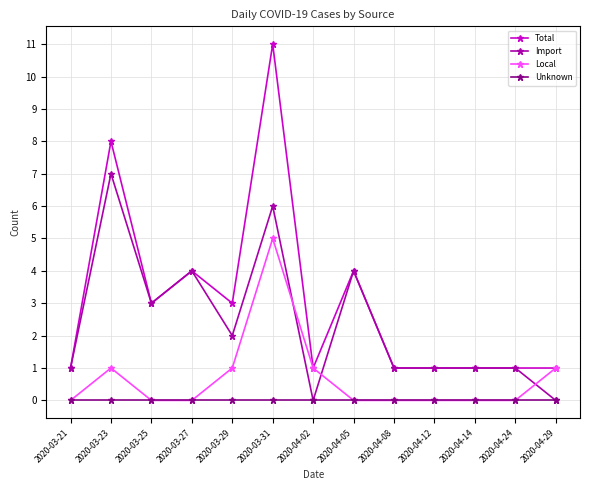

Rank the series by their average value, from highest to lowest.

Total, Import, Local, Unknown